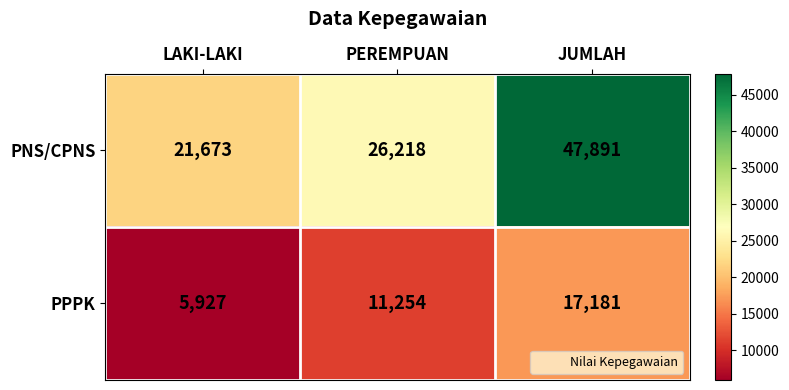

What is the difference between the highest and lowest values at PEREMPUAN?

14964